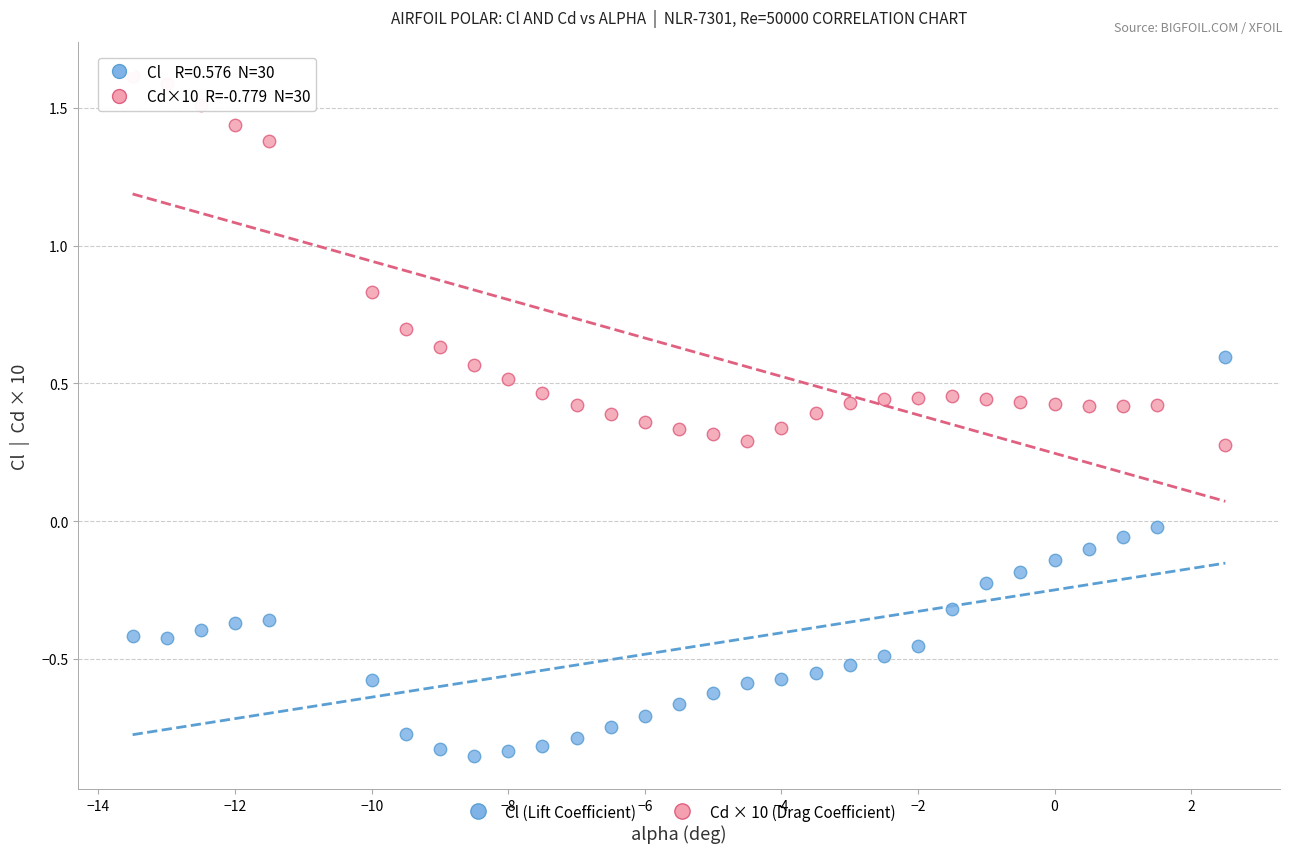

What is the X range (max minus min) for the scatter plot?

16.0